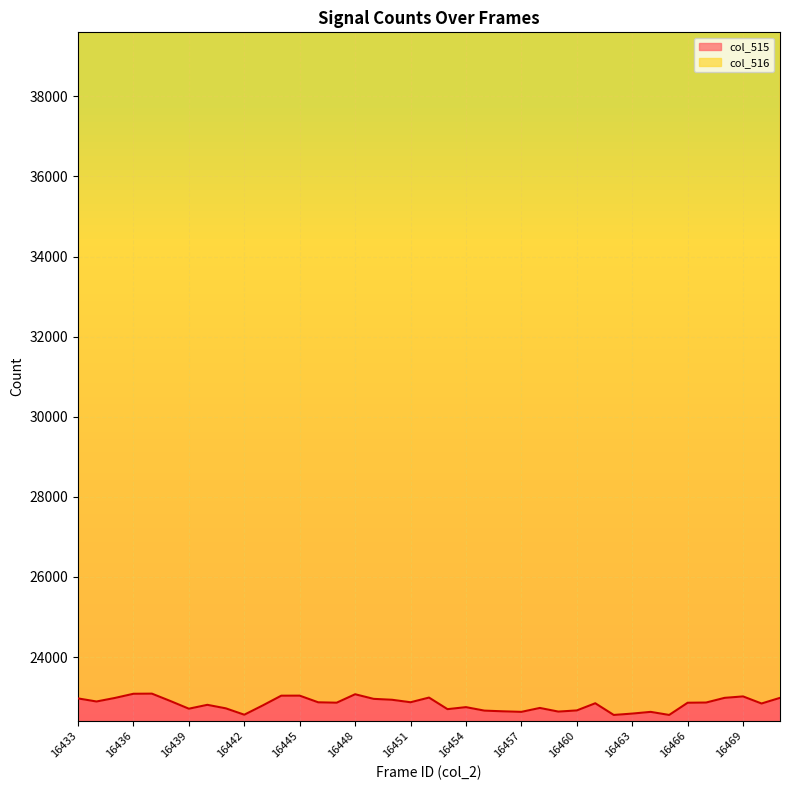

How many lines are shown in the chart?

1